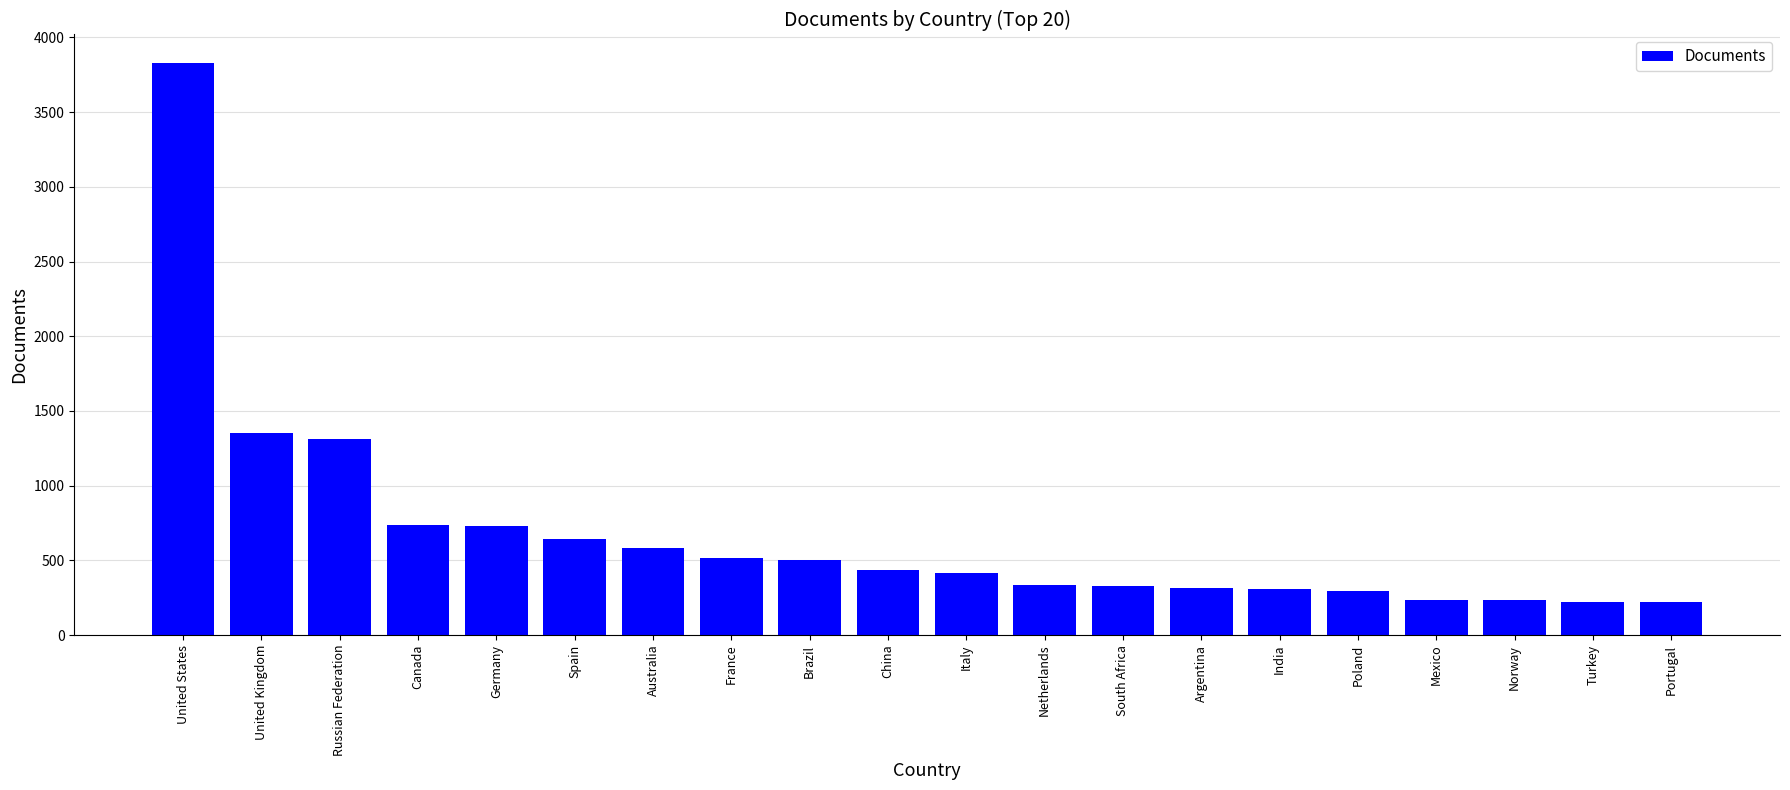

What is the label of the 15th bar from the right?

Spain